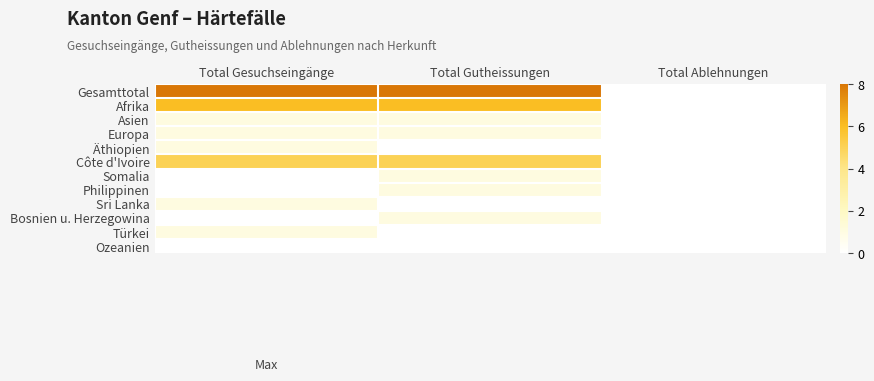

Which series has the largest range (max minus min)?

Gesamttotal